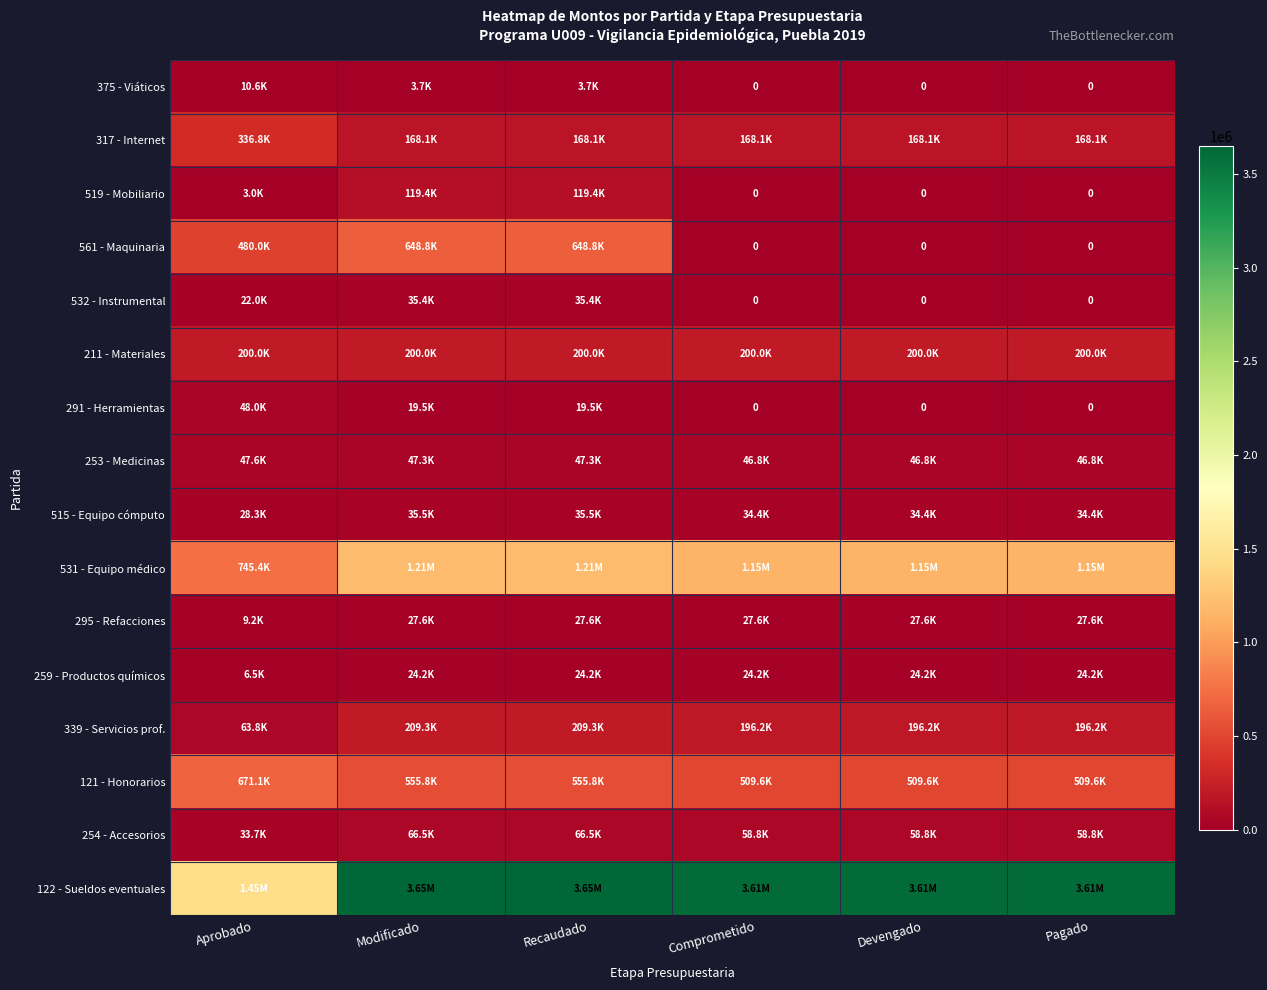

Which category has the highest value across all series?

Modificado